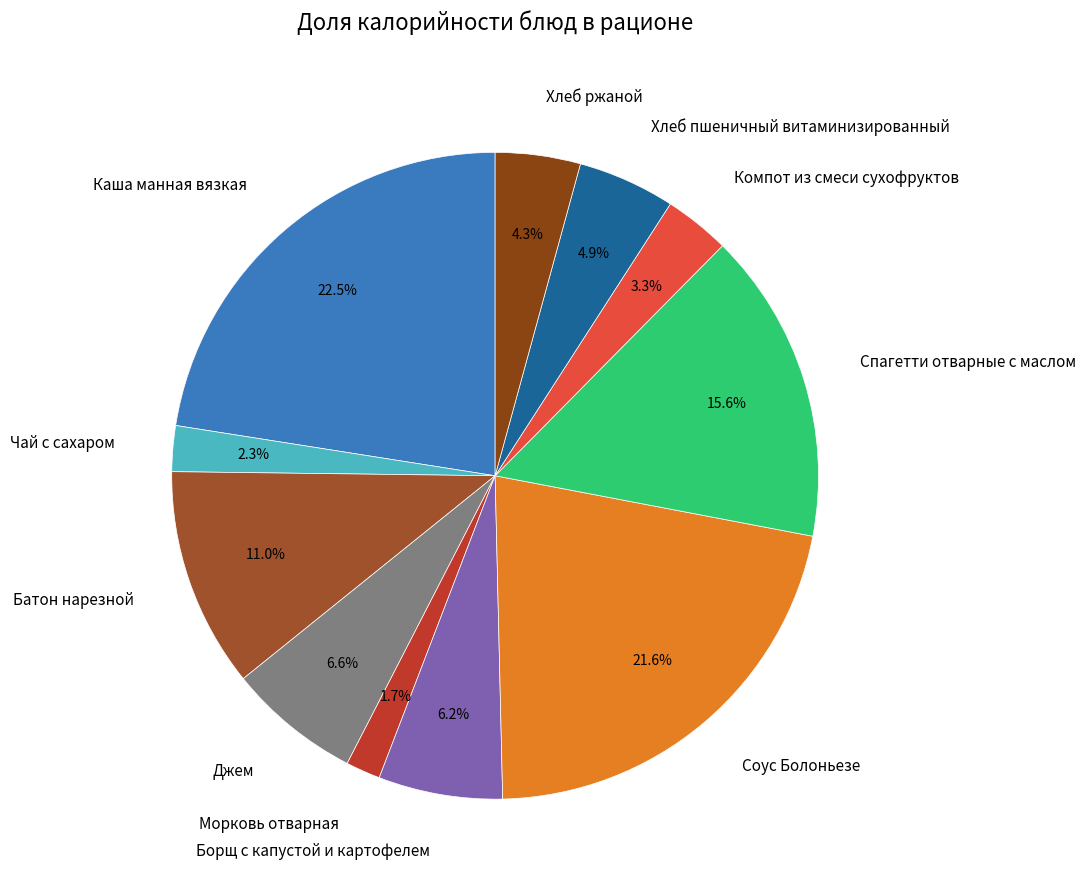

Is there a majority slice in this chart?

No